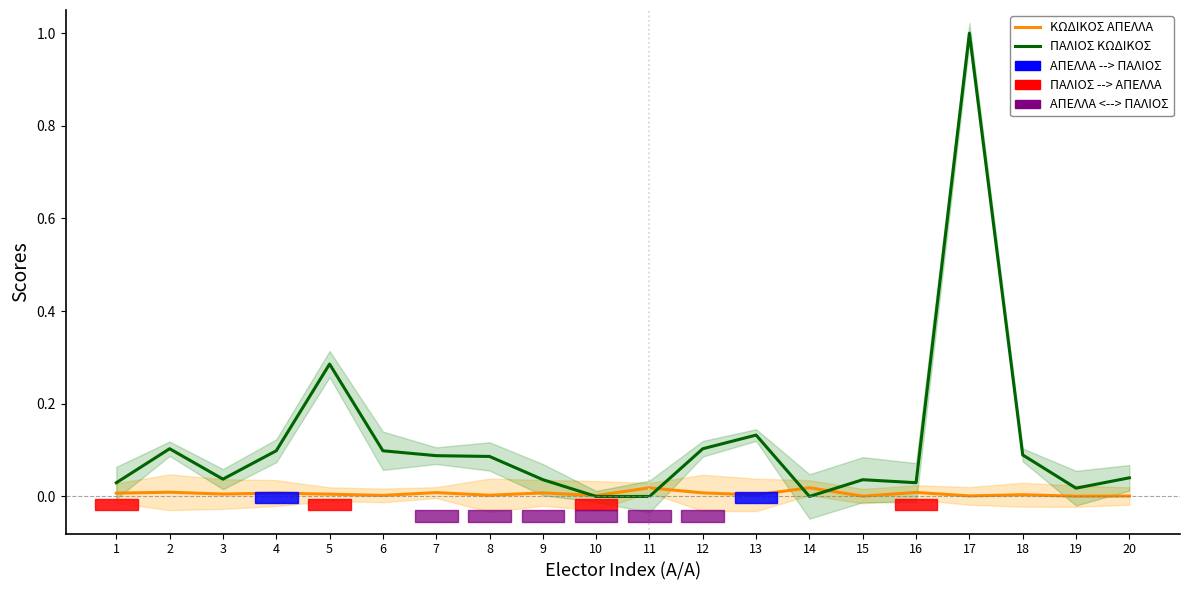

Rank the series by their maximum value, from highest to lowest.

ΠΑΛΙΟΣ ΚΩΔΙΚΟΣ, ΚΩΔΙΚΟΣ ΑΠΕΛΛΑ